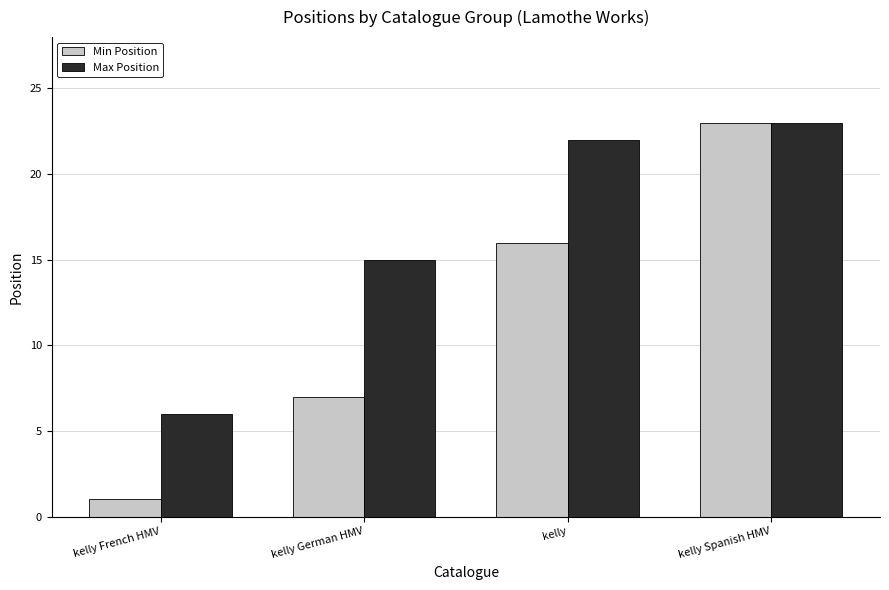

Which series has the largest total across all categories?

Max Position